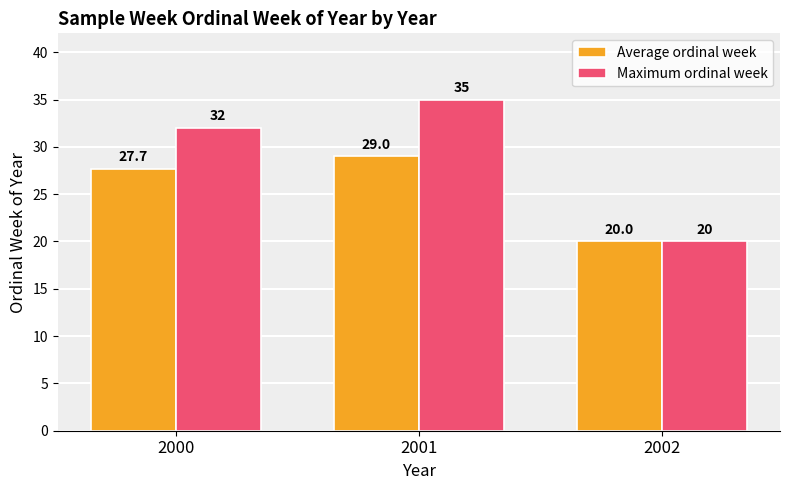

What is the minimum value for Average ordinal week?

20.0